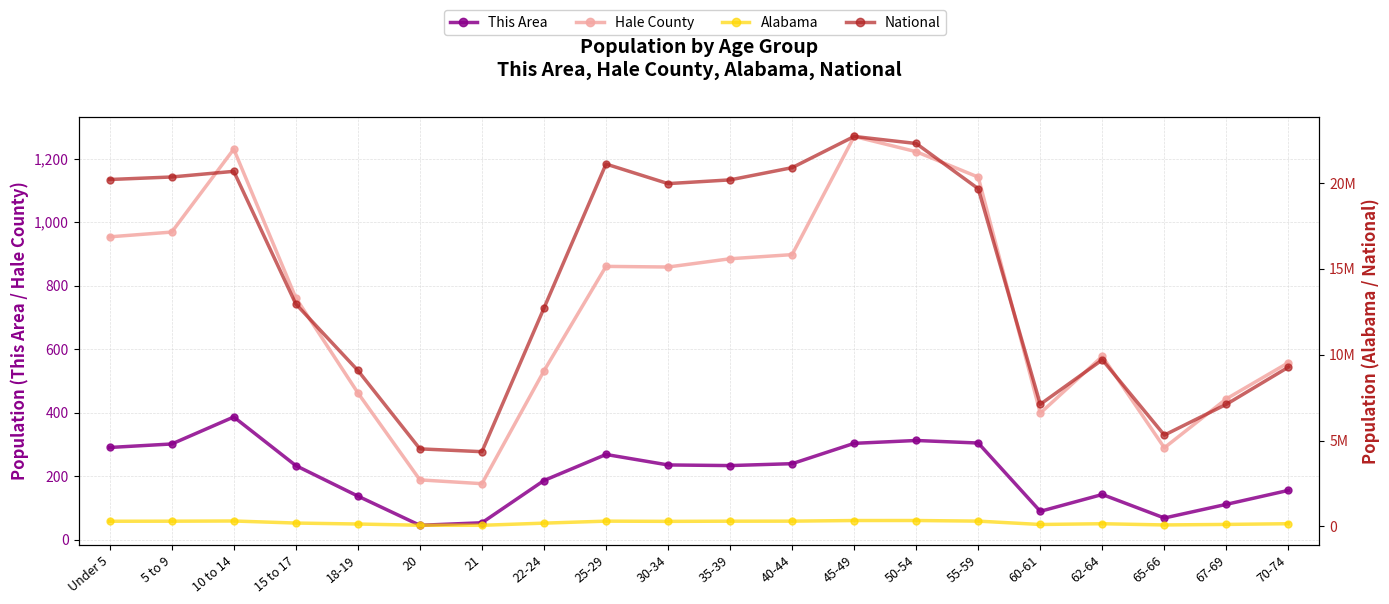

What is the minimum value shown in the chart?

46